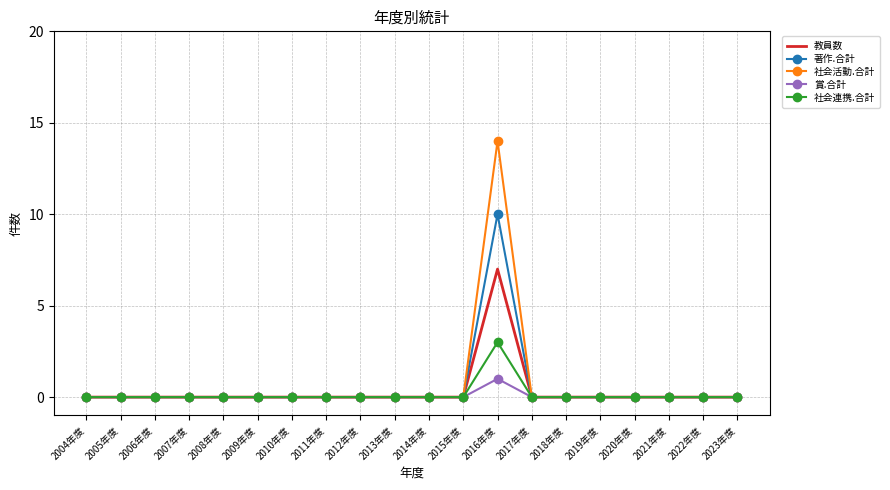

True or false: 社会活動.合計 has a value of 0 at 2018年度.

True